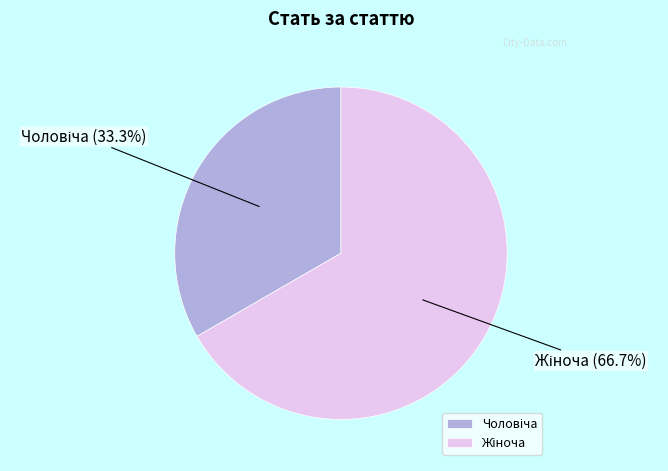

Does any single category account for the majority?

Yes